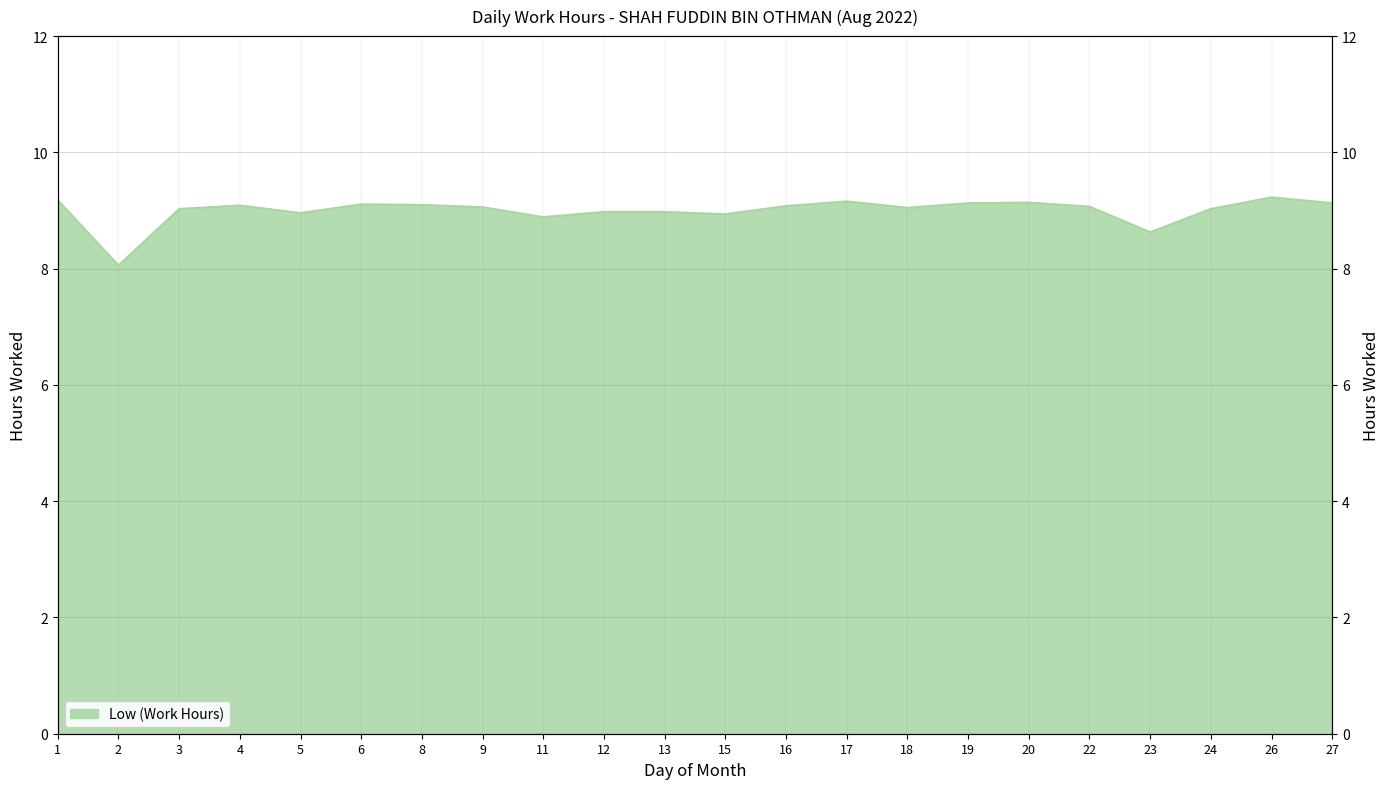

Which category has the highest value across all series?

26